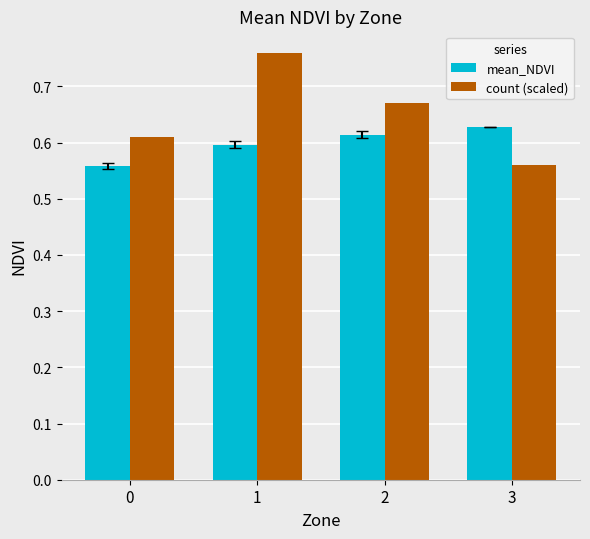

Is it true that count (scaled) equals 0.3 at 0?

False